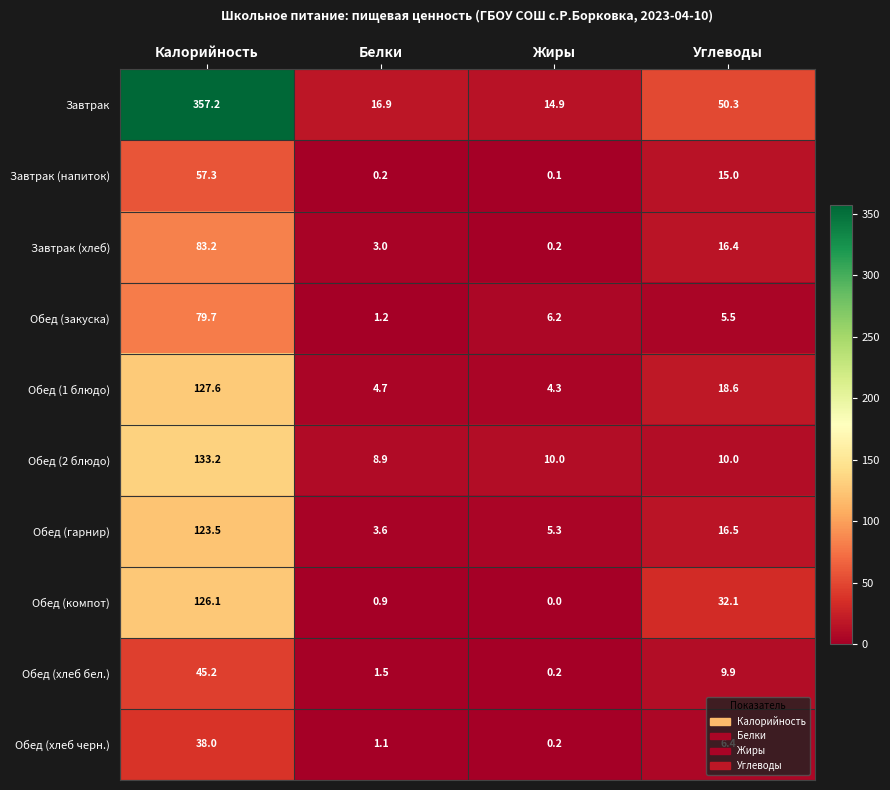

Rank the series at Углеводы from highest to lowest value.

Завтрак, Обед (компот), Обед (1 блюдо), Обед (гарнир), Завтрак (хлеб), Завтрак (напиток), Обед (2 блюдо), Обед (хлеб бел.), Обед (хлеб черн.), Обед (закуска)